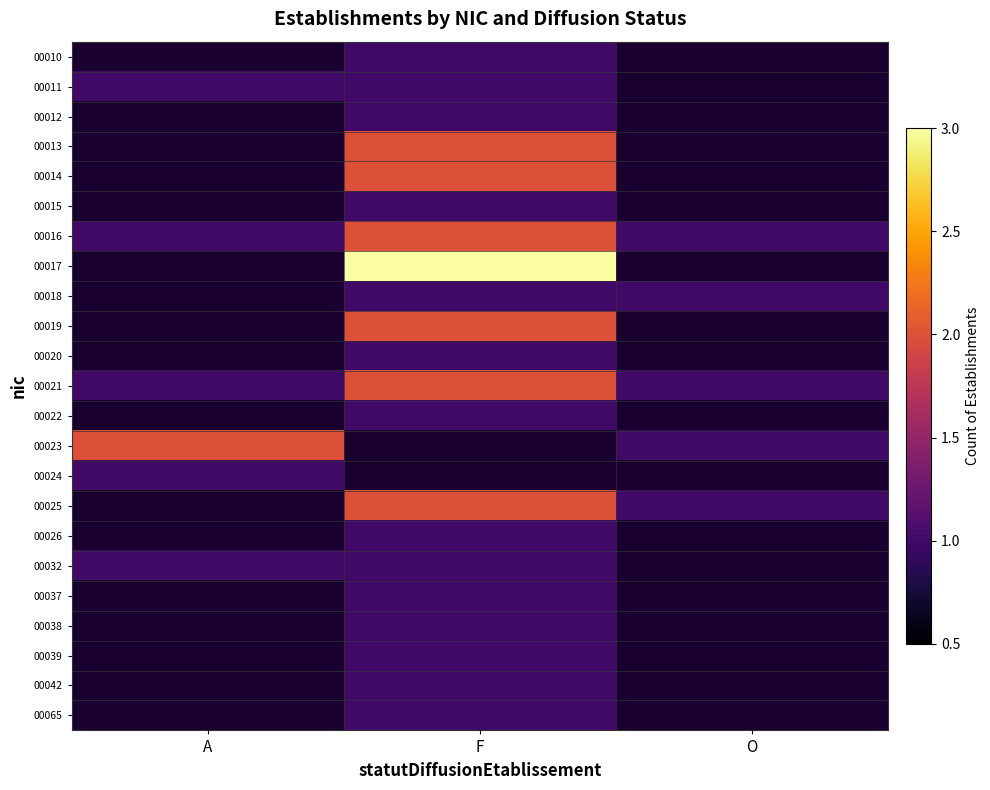

The 00032 series shows 1.0 at A. True or false?

True